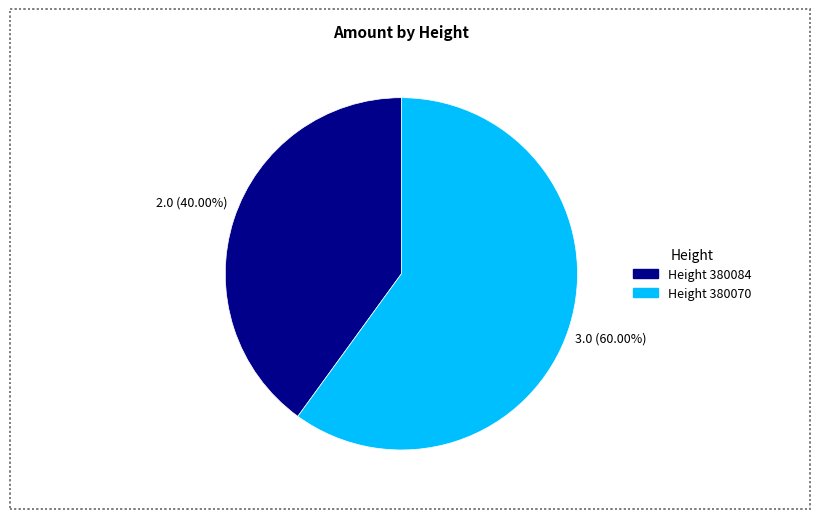

Is there any slice that represents more than half of the pie?

Yes